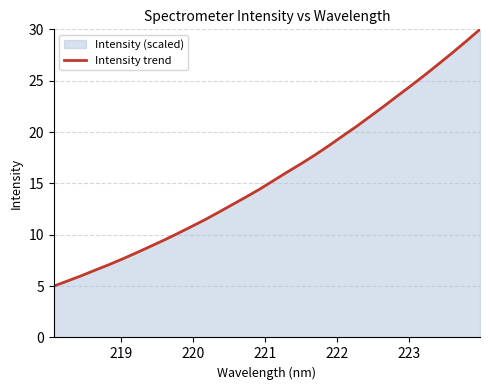

What is the maximum value shown in the chart?

30.0